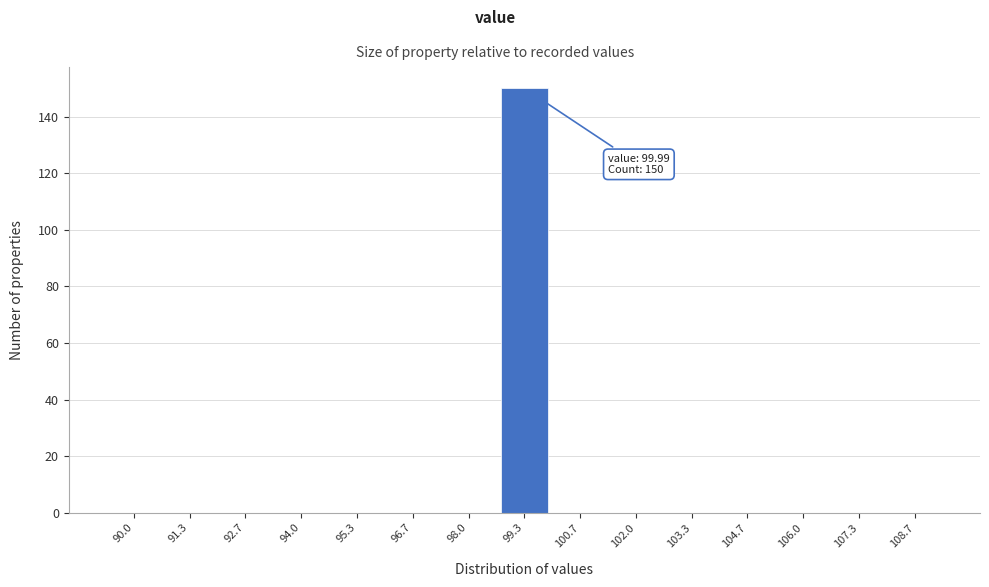

Reading left to right, list all the values displayed in this chart.

90.0=0	91.3=0	92.7=0	94.0=0	95.3=0	96.7=0	98.0=0	99.3=150	100.7=0	102.0=0	103.3=0	104.7=0	106.0=0	107.3=0	108.7=0